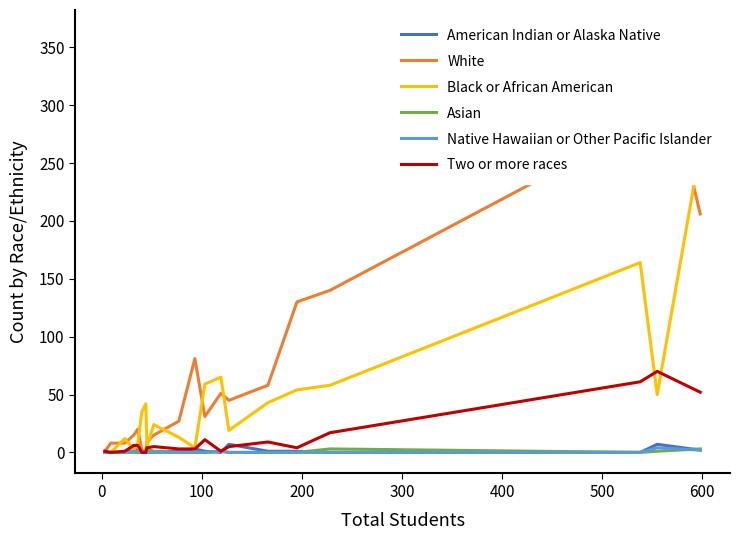

What is the average value of the Black or African American series?

46